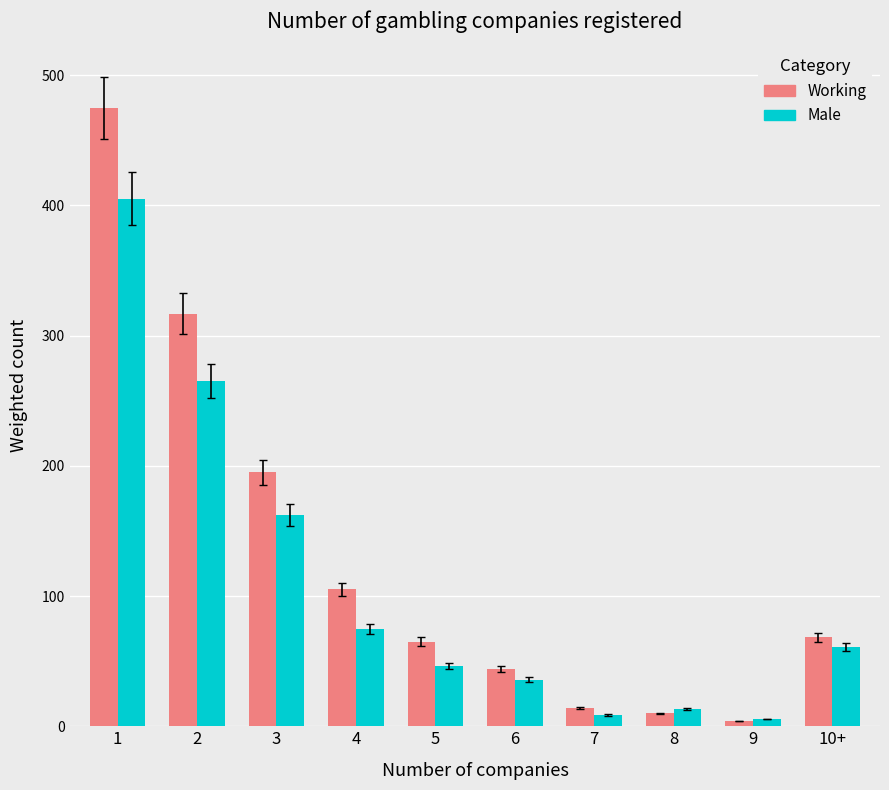

List the series in order of their overall mean, highest first.

Working, Male